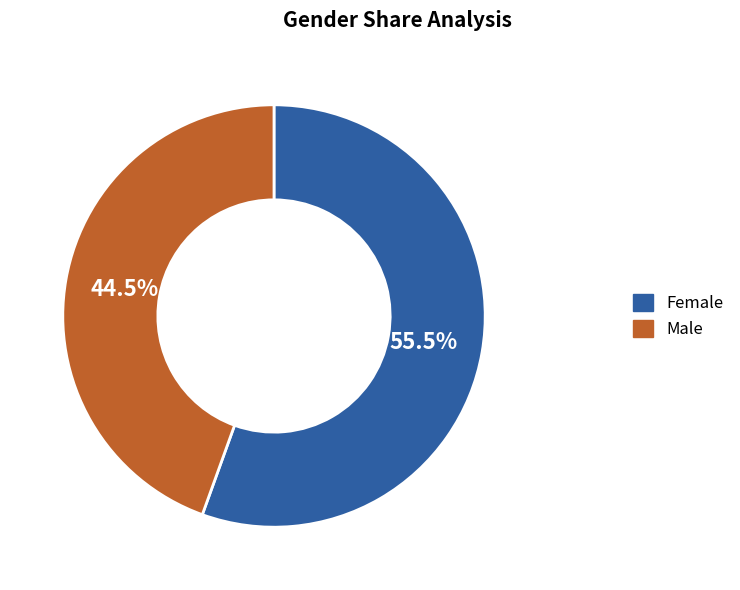

Is Male the majority of the pie?

No